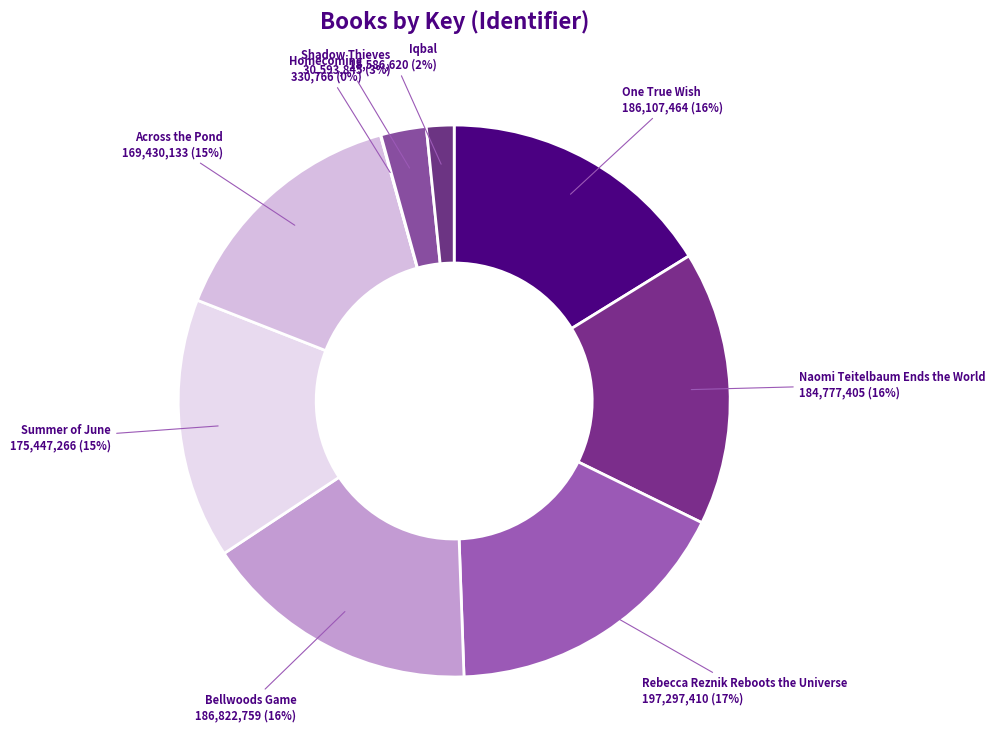

What percentage is the Shadow Thieves slice, to the nearest percent?

3%